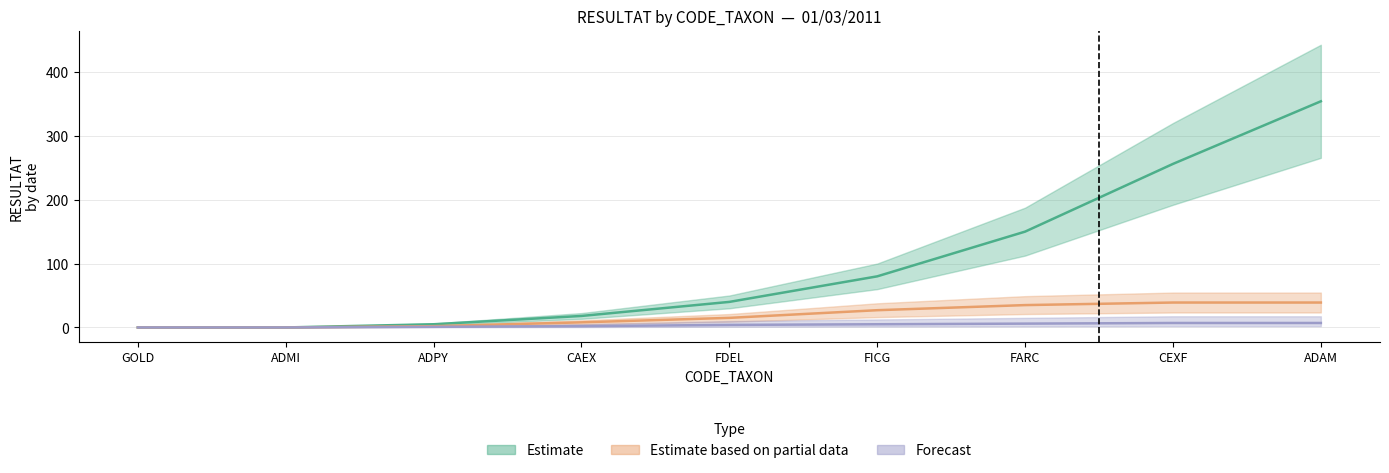

True or false: Estimate based on partial data and Forecast intersect in this chart.

False